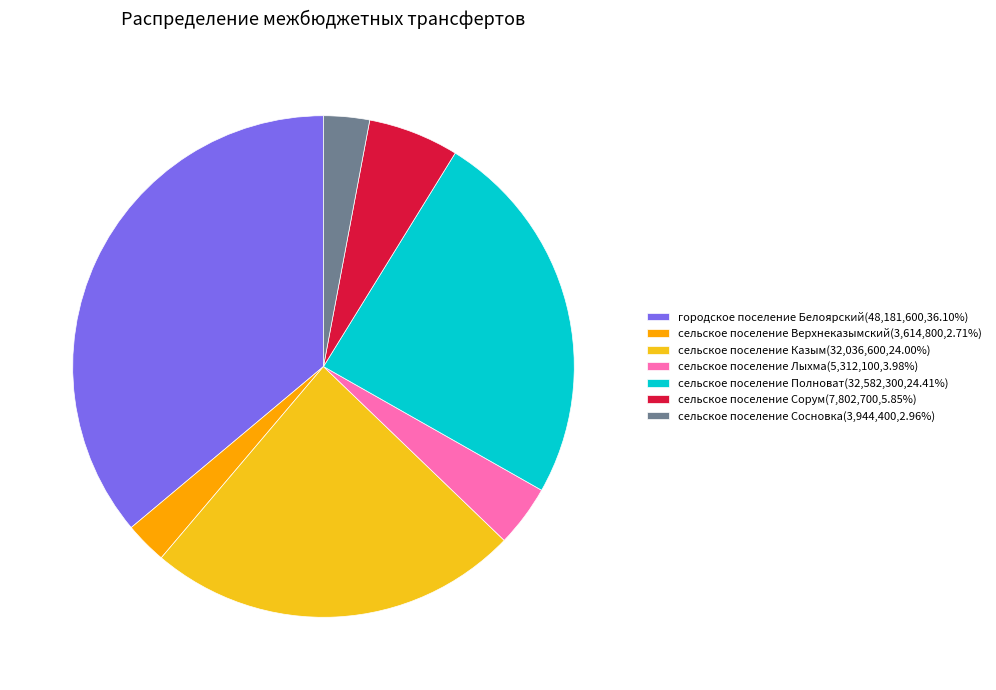

Approximately how many times larger is the value at сельское поселение Полноват(32,582,300,24.41%) compared to сельское поселение Сосновка(3,944,400,2.96%)?

8.3